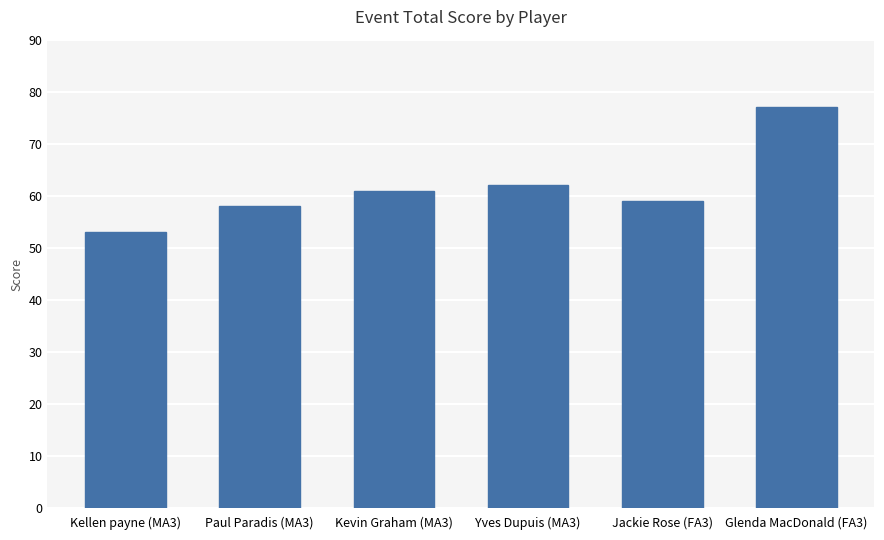

At which category does the chart reach its peak across all series?

Glenda MacDonald (FA3)